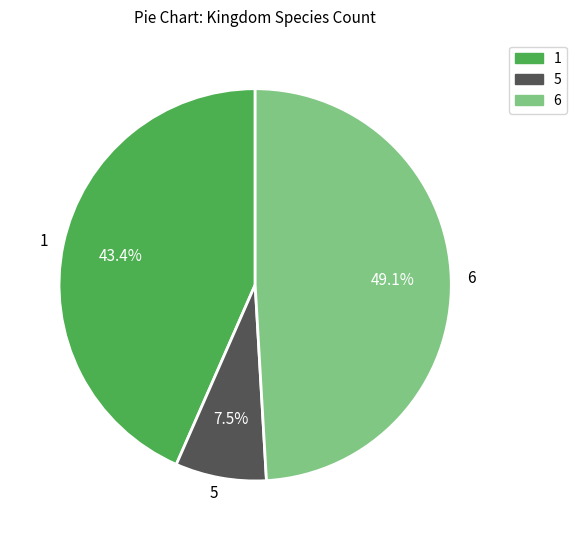

What is the largest slice in the pie chart?

6